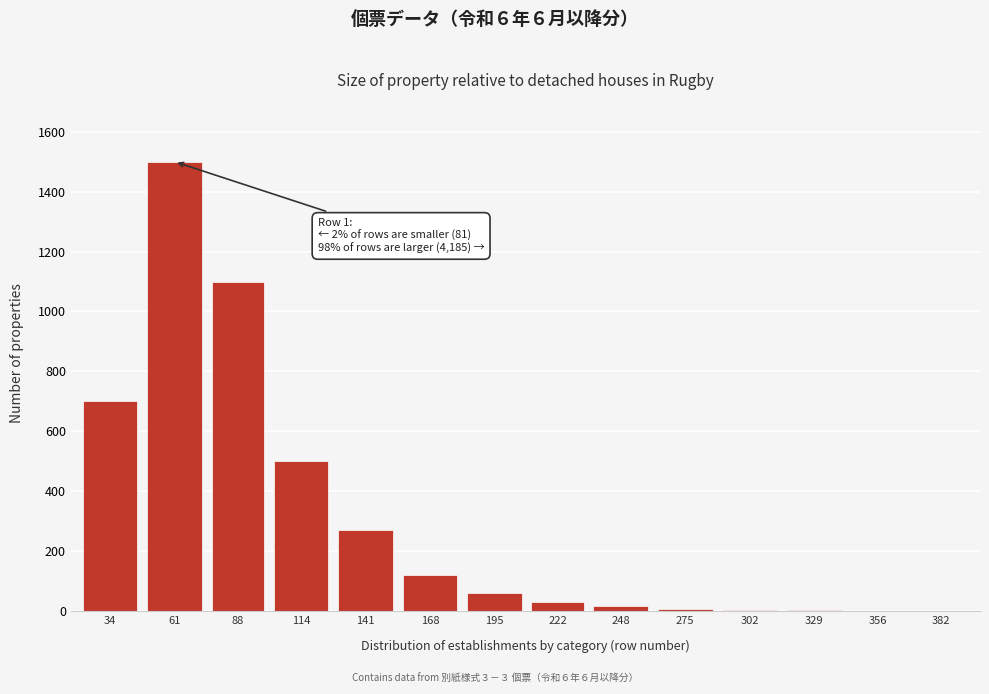

What value does the data have at 141?

270